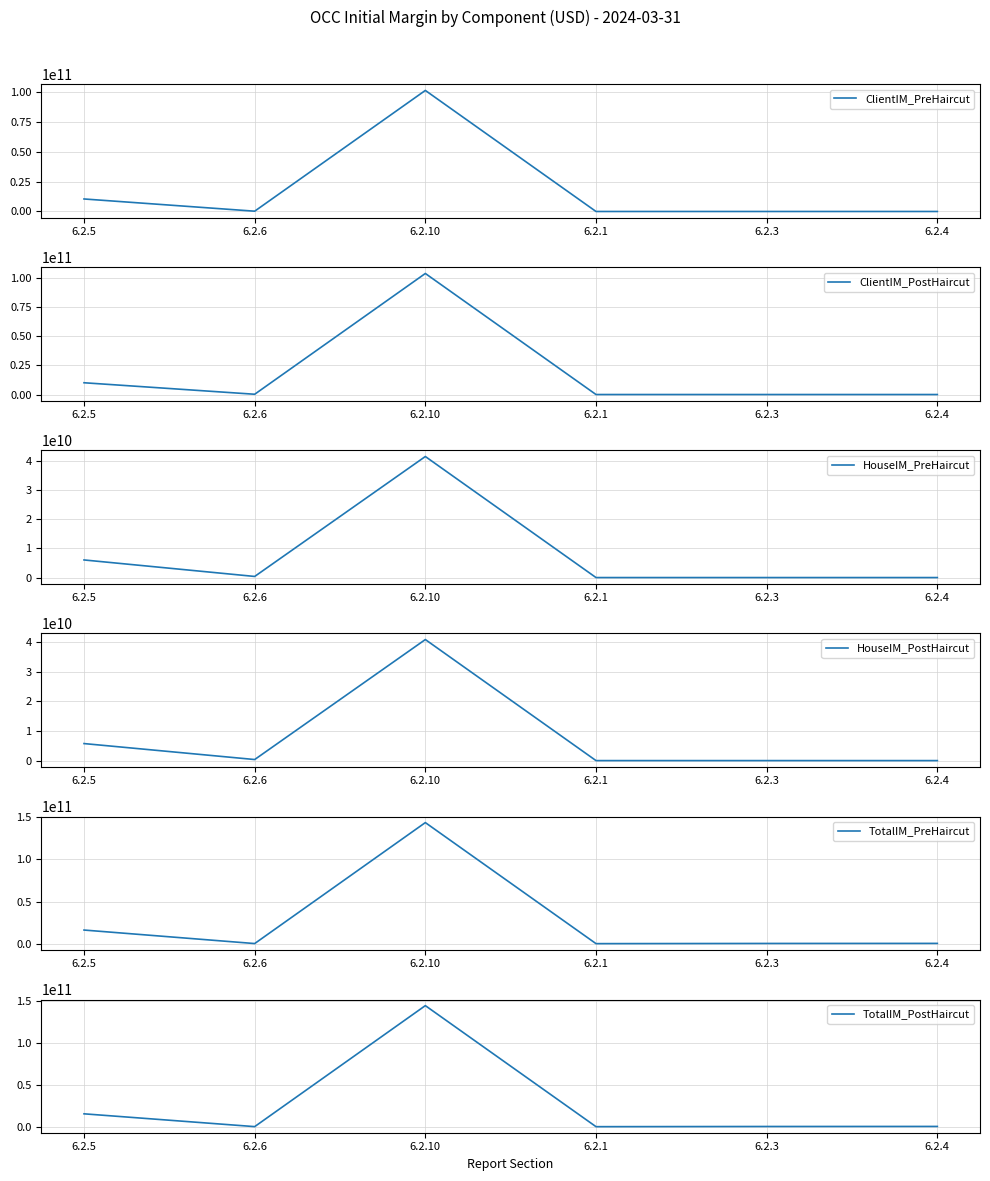

Which series has the largest range (max minus min)?

TotalIM_PostHaircut